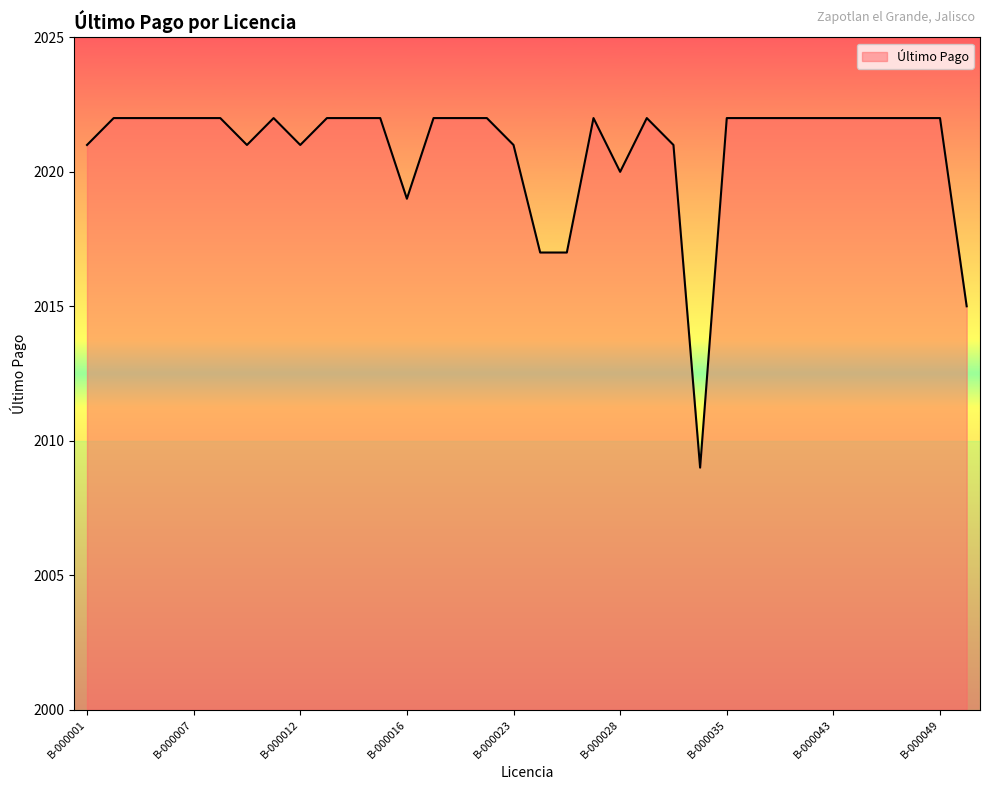

What is the minimum value shown in the chart?

2009